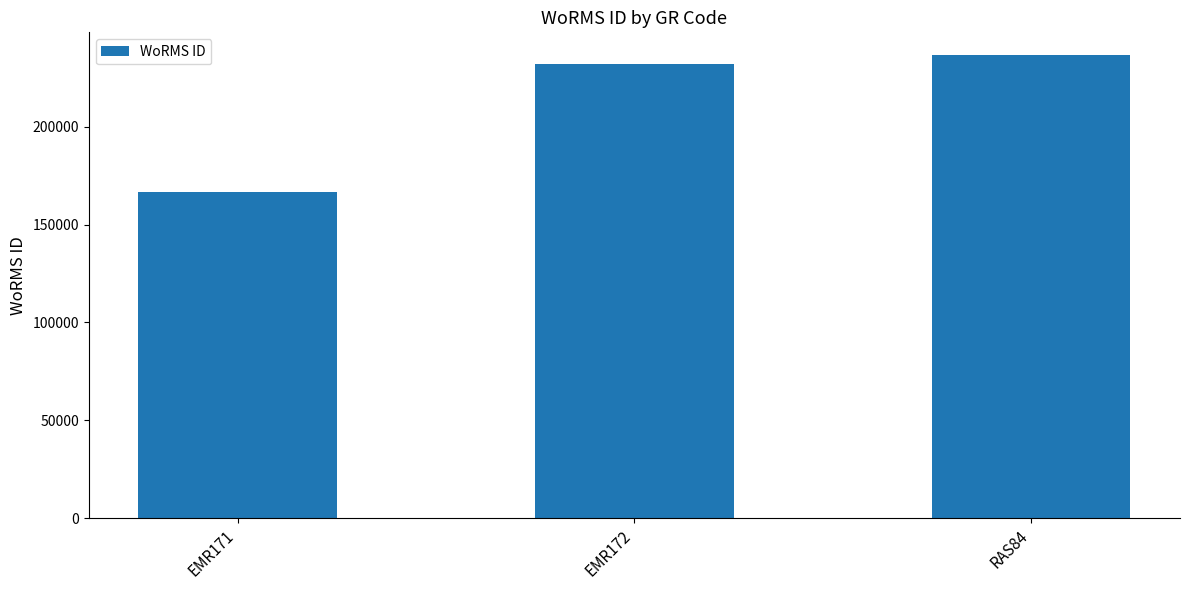

Rank the categories by value from highest to lowest.

RAS84, EMR172, EMR171